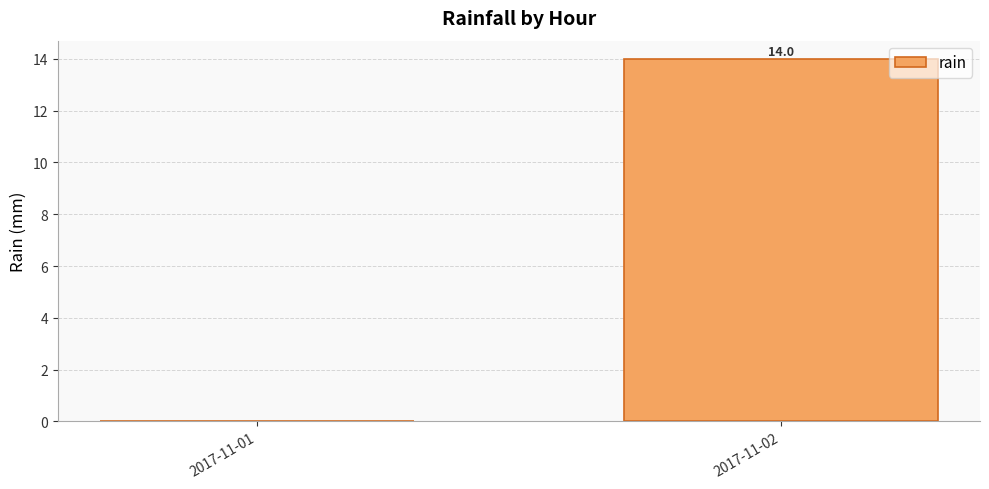

Which label corresponds to the largest value in the chart?

2017-11-02